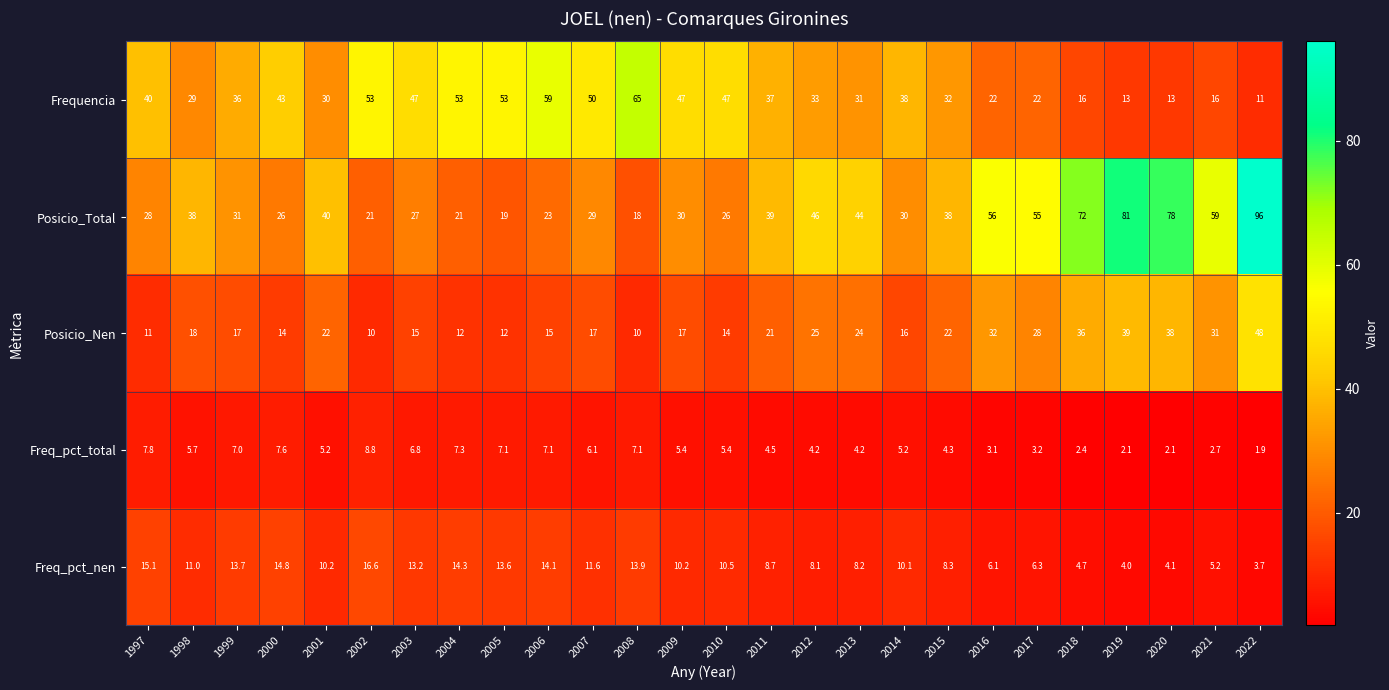

How many categories are shown in the chart?

26